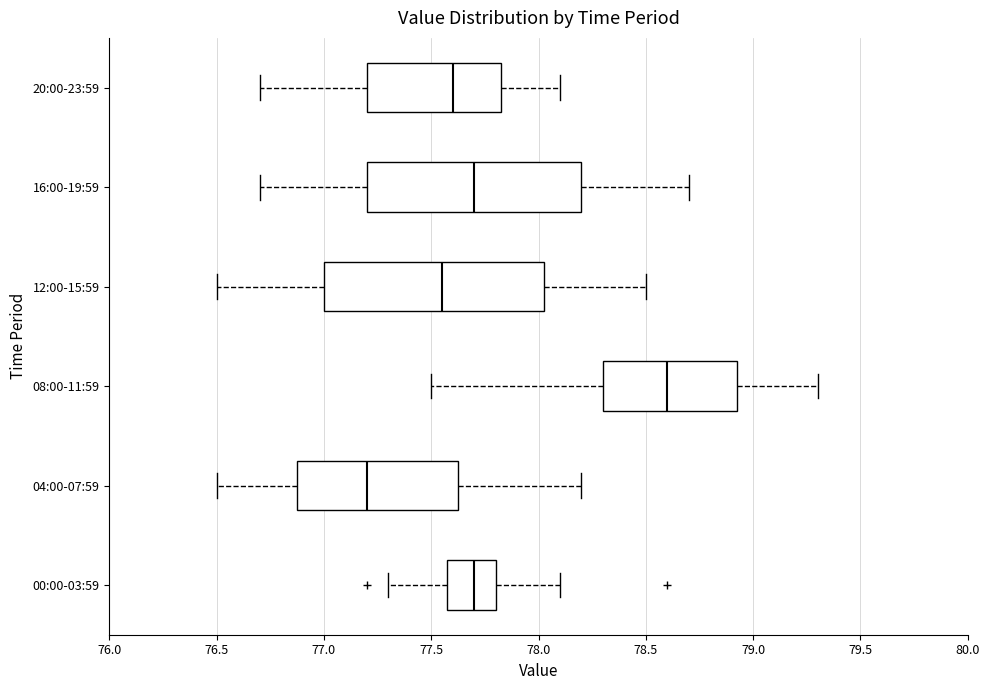

Which box has the furthest to the left median line?

04:00-07:59